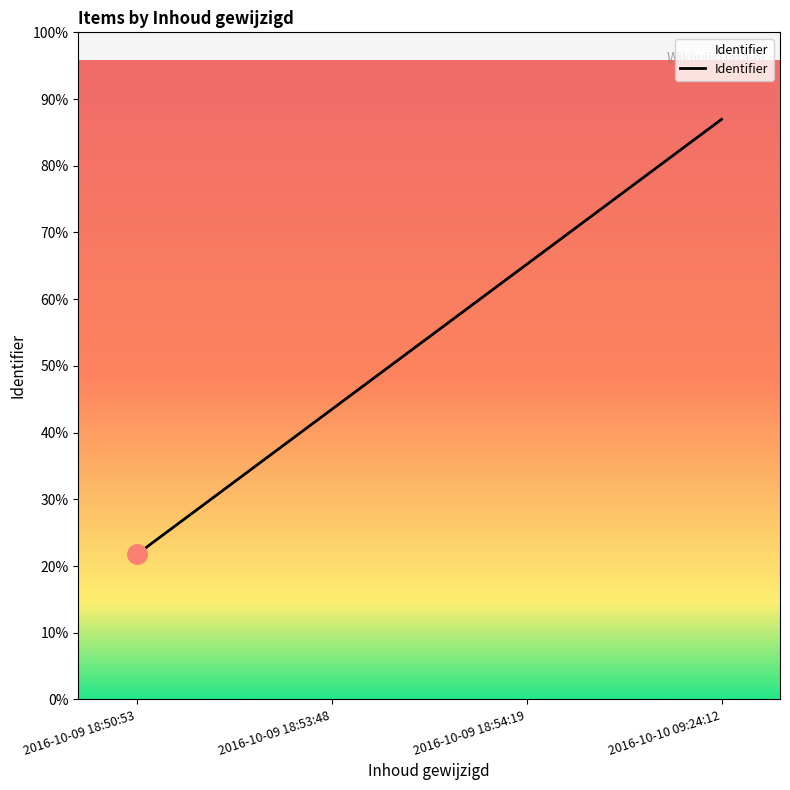

Reading left to right, transcribe all the data shown in this chart.

2522452	5044910	7567366	10091040